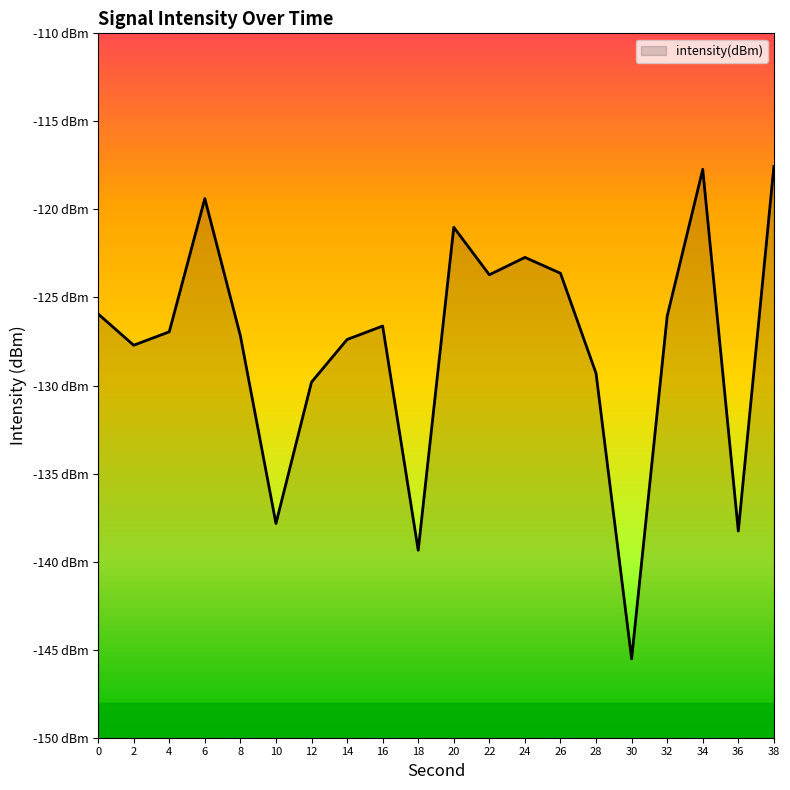

The value at 6 is -158.3. True or false?

False